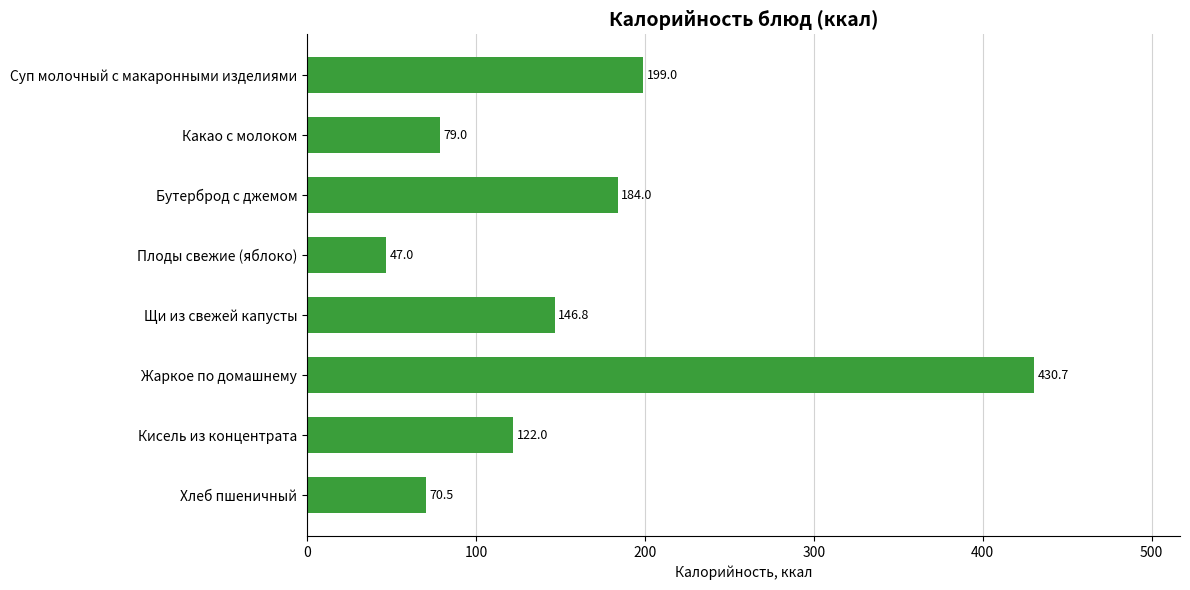

What is the label of the 7th bar from the bottom?

Какао с молоком